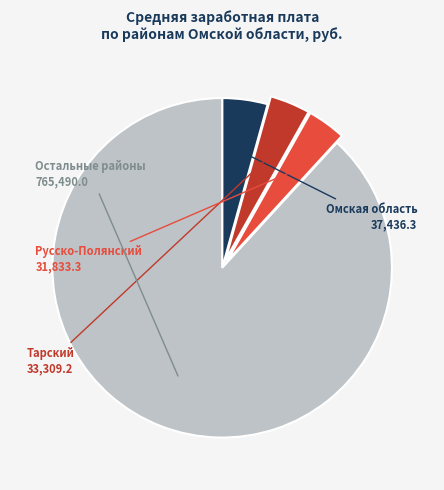

Is there any slice that represents more than half of the pie?

Yes